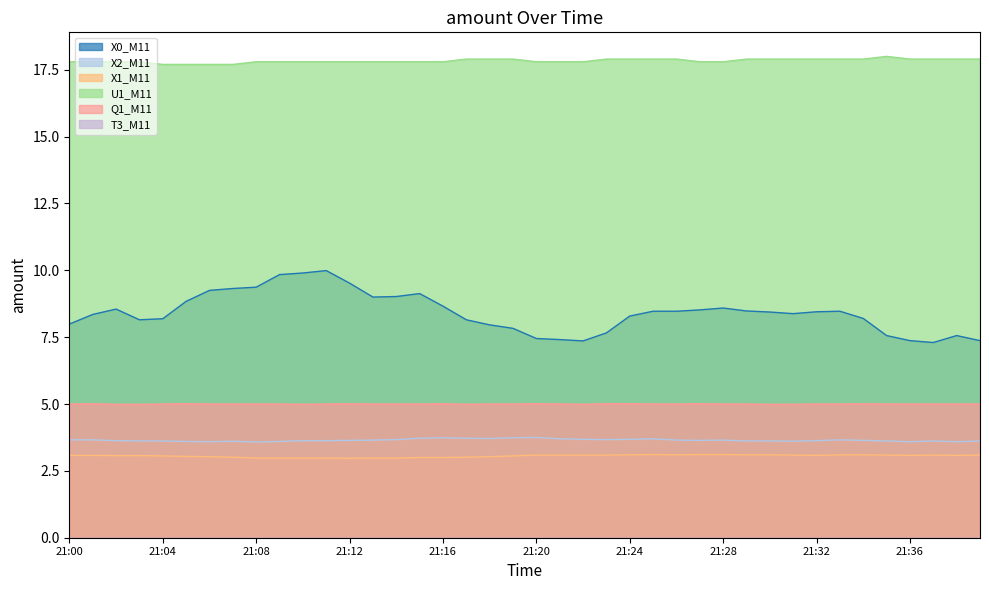

Which series has the largest total across all categories?

U1_M11